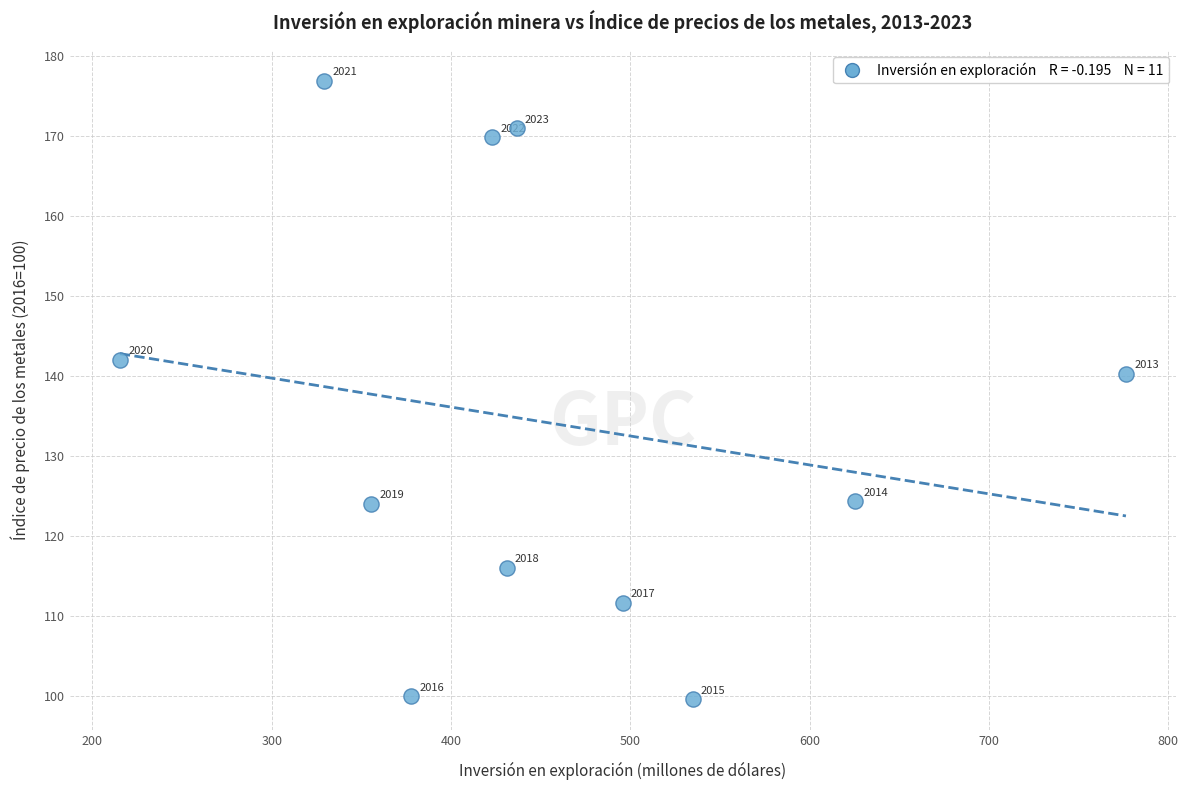

What Y value in the scatter plot is closest to 138?

140.3